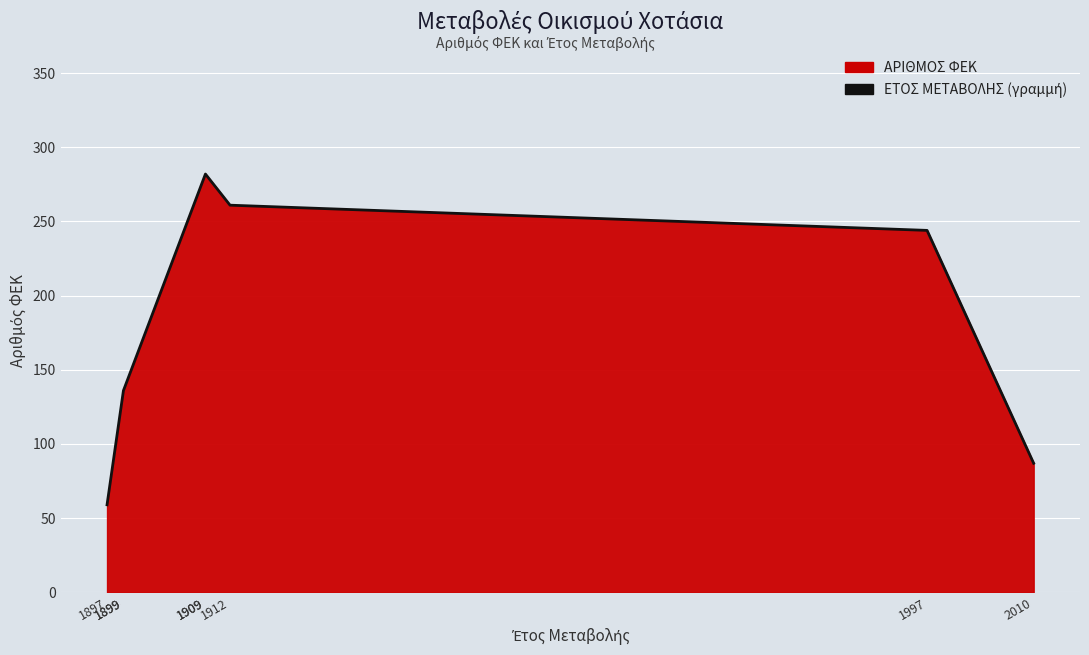

Reading left to right, transcribe all the data shown in this chart.

1897=59	1899=136	1899=136	1909=282	1909=282	1912=261	1997=244	2010=87